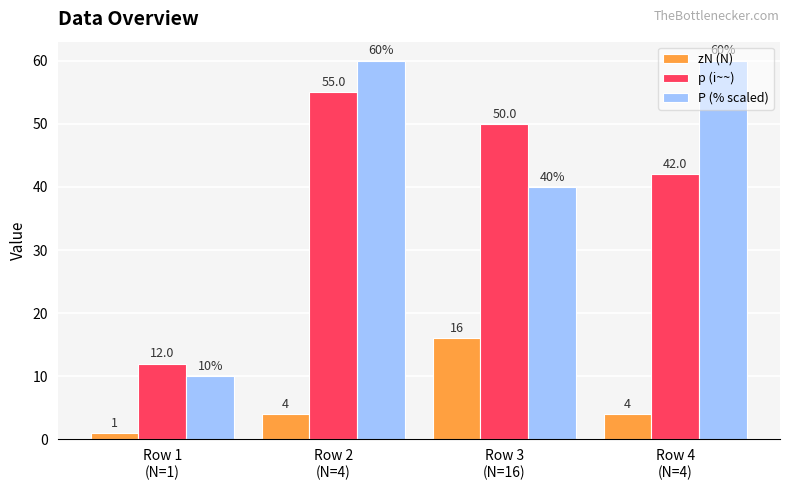

Which series has the largest total across all categories?

P (% scaled)